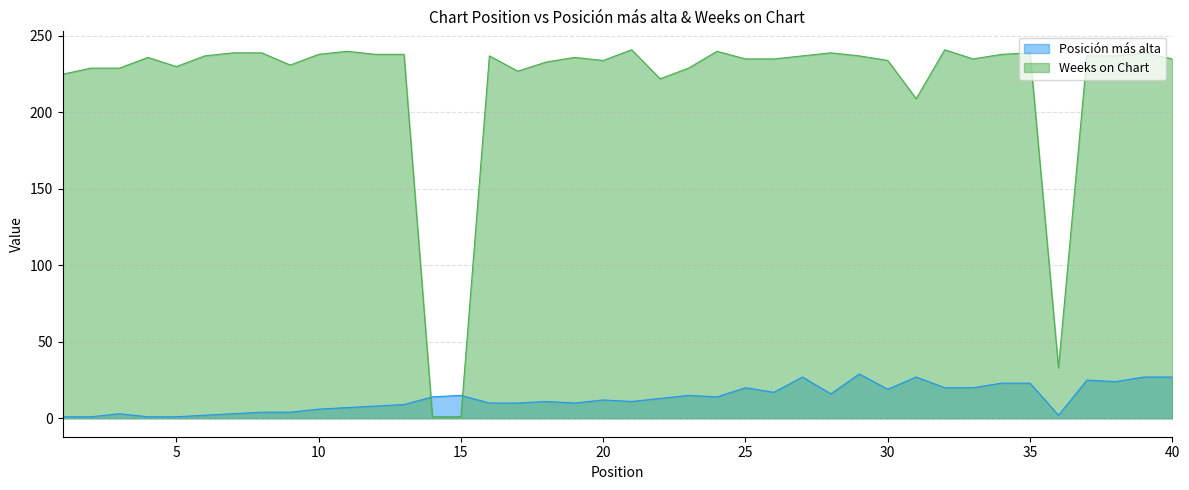

What is the value of the Weeks on Chart point at the 7th from the left?

239